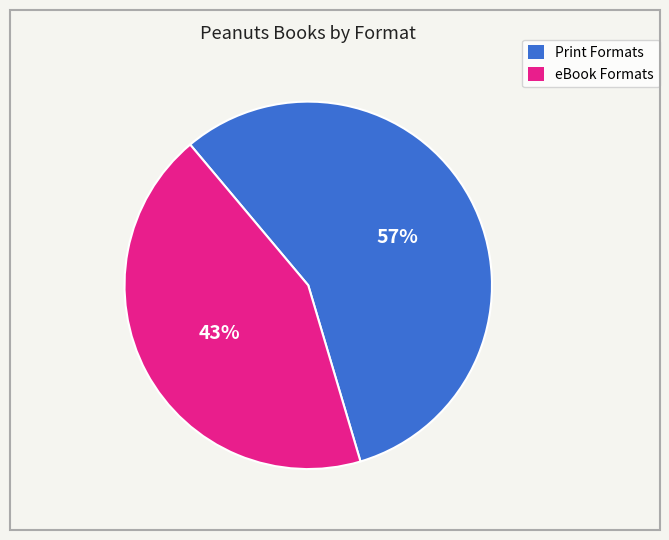

Is there a majority slice in this chart?

Yes